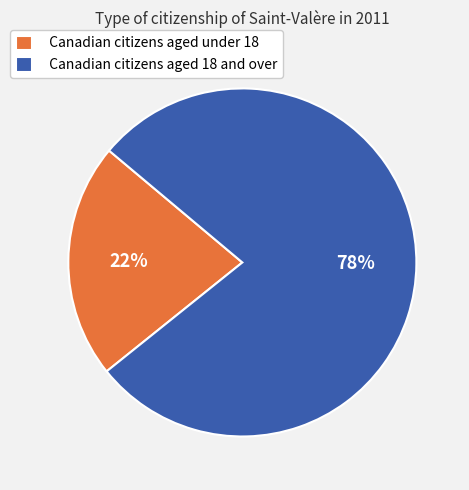

Which slice represents more than half of the pie?

Canadian citizens aged 18 and over